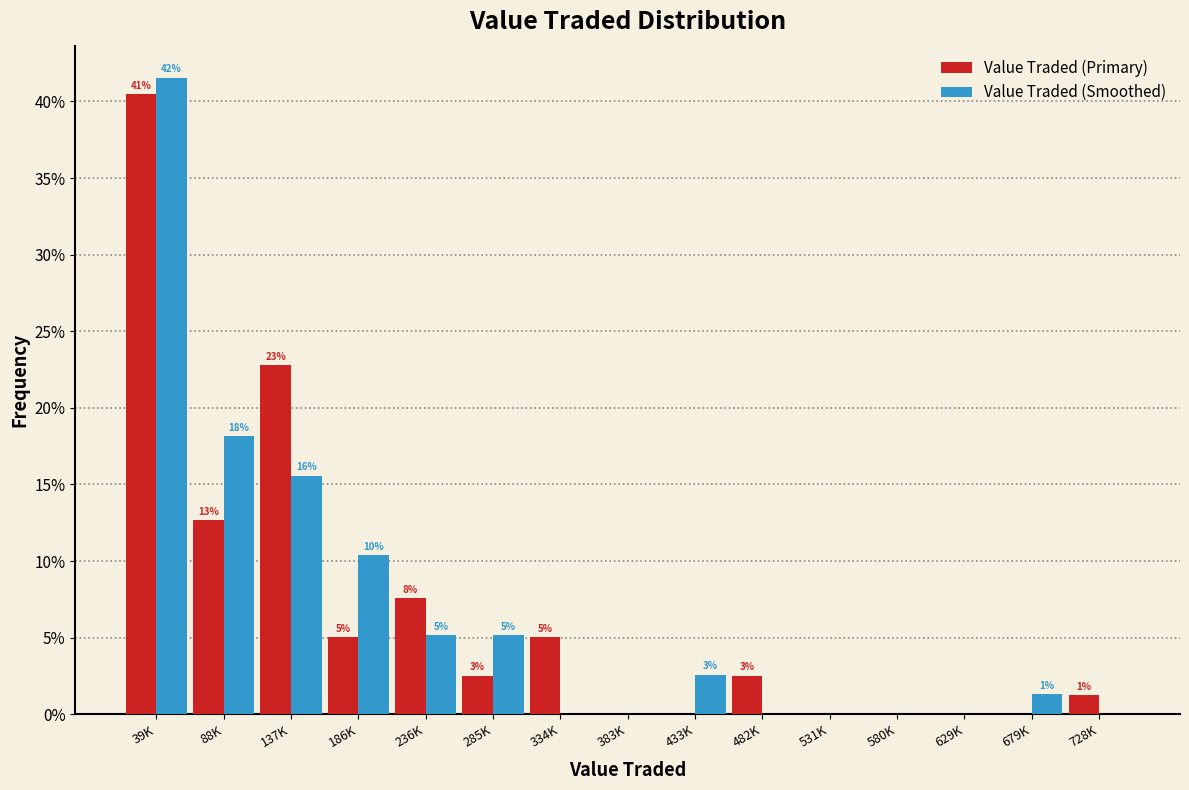

What are all the series names shown in the legend?

Value Traded (Primary), Value Traded (Smoothed)